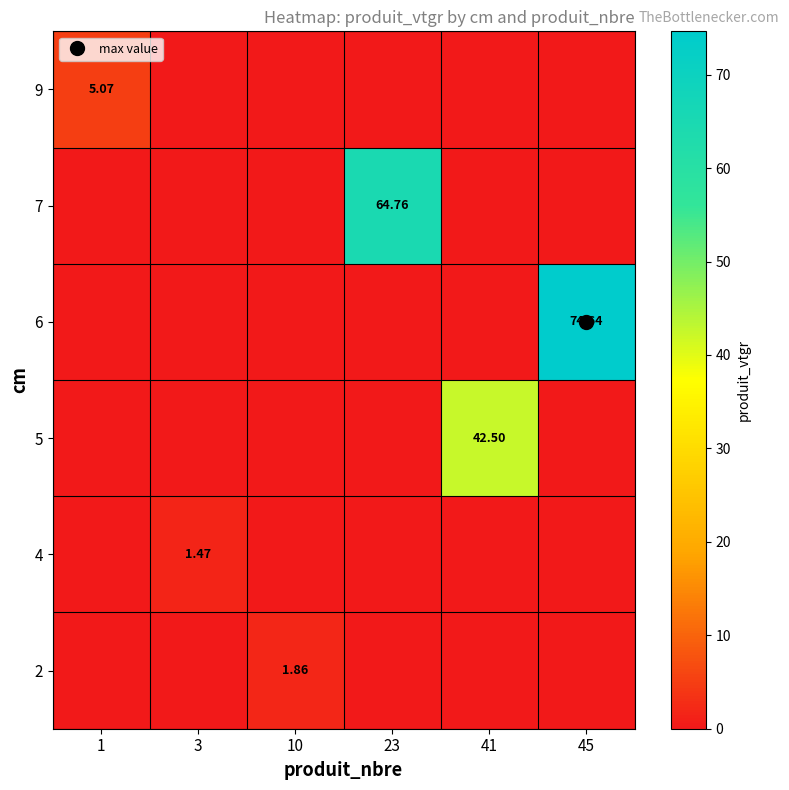

What is the sum of all 2 values?

1.9